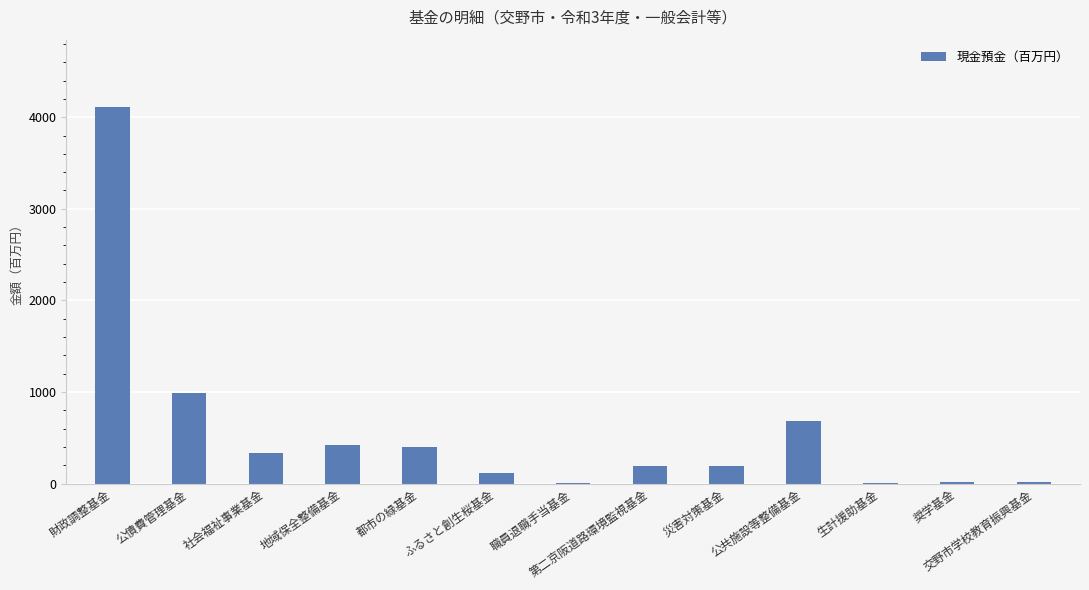

Where is the data nearest to the value 2055?

公債費管理基金